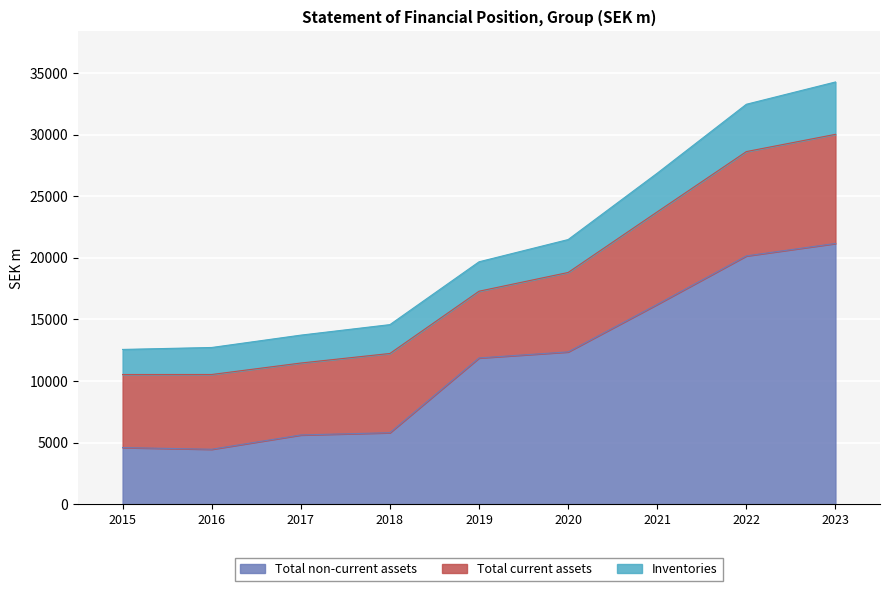

Where is the first local minimum for Total non-current assets?

2016